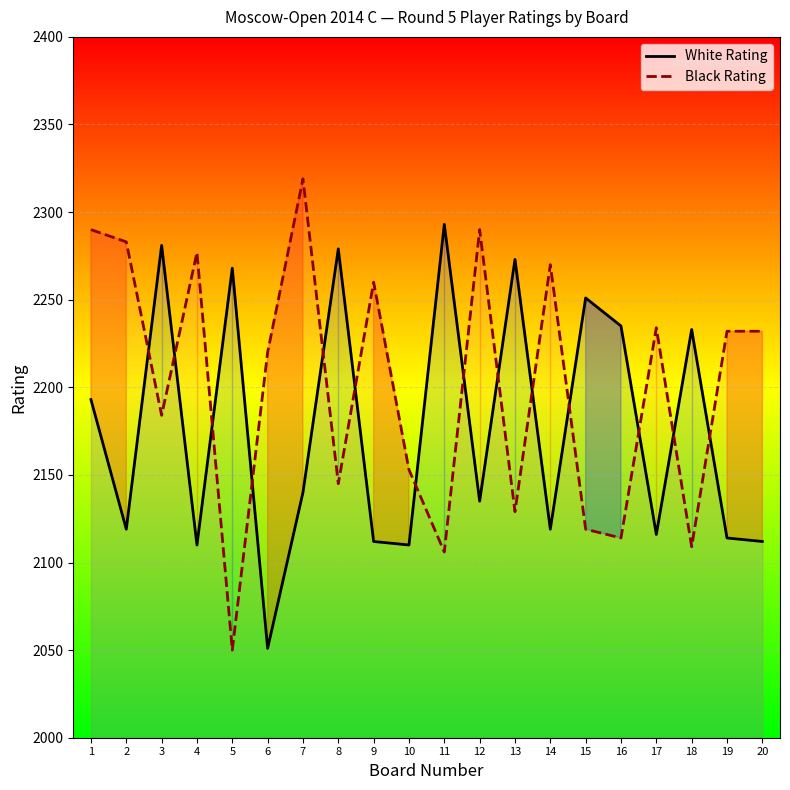

Is it true that Black Rating equals 2145 at 8?

True